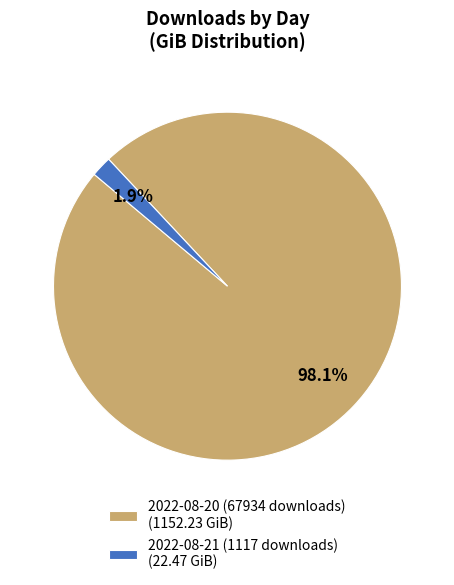

Count the number of slices in the pie.

2